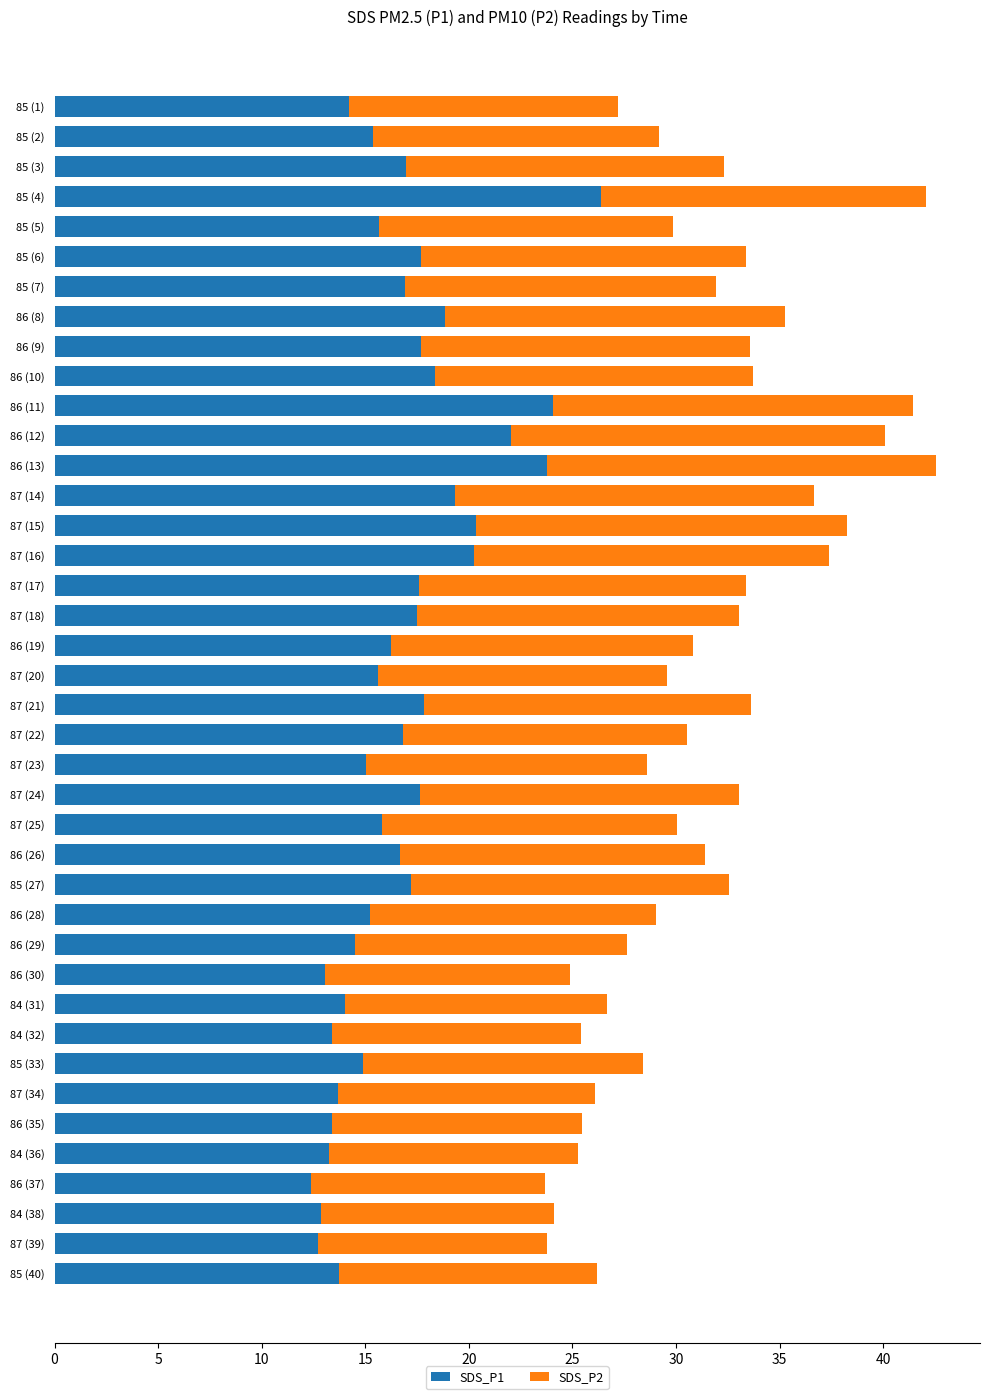

What is the sum of the SDS_P1 values at 87 (21) and 87 (14)?

37.2